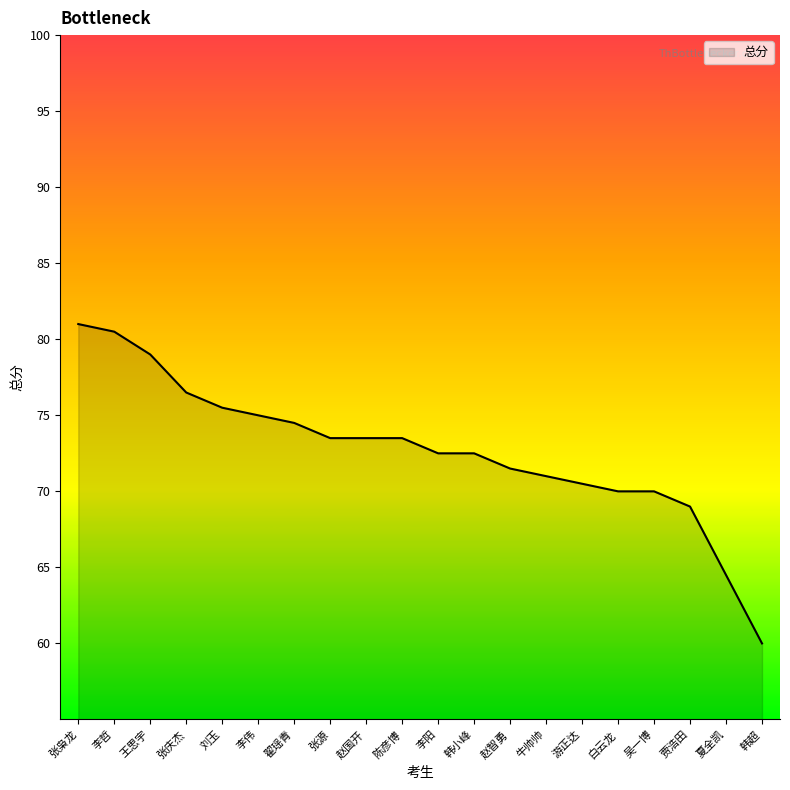

What is the maximum value shown in the chart?

81.0